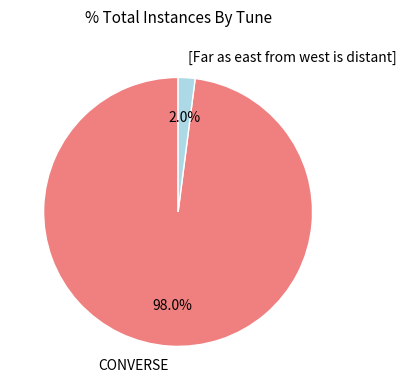

To the nearest percent, what portion does [Far as east from west is distant] represent?

2%